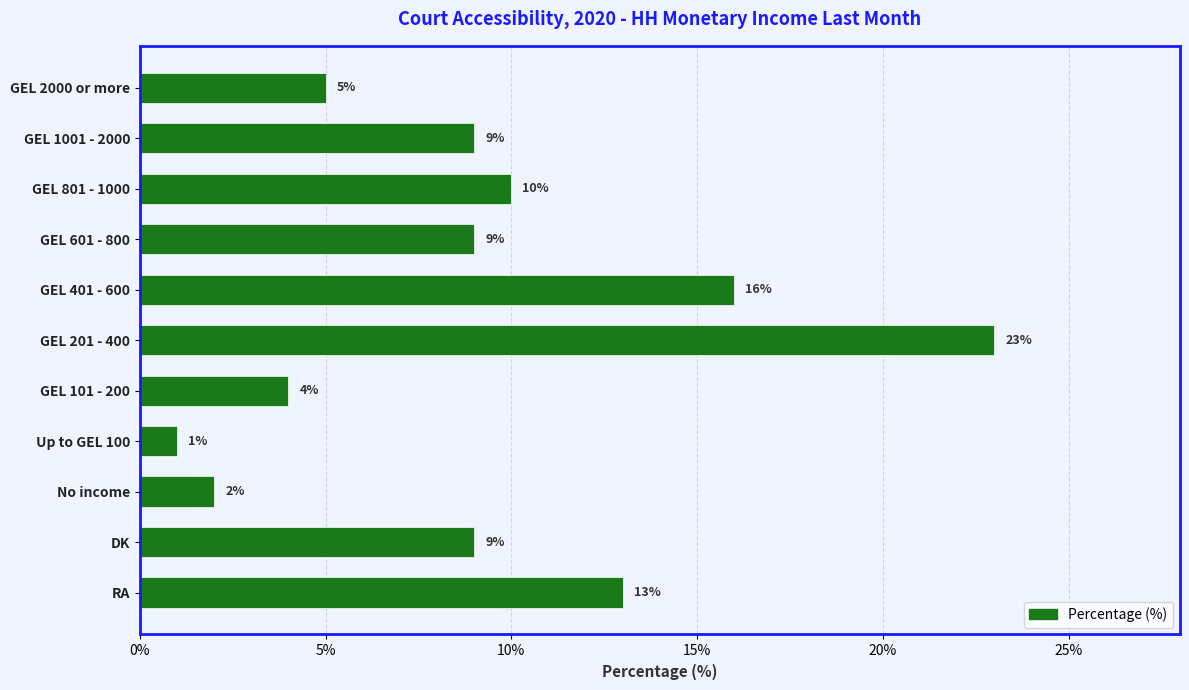

What position from the bottom is GEL 401 - 600?

7